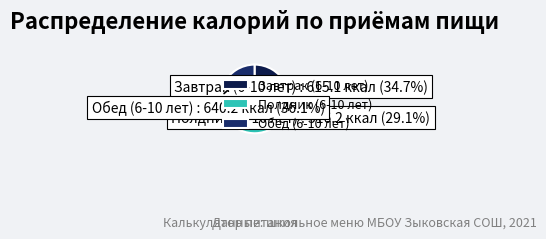

To the nearest percent, what is the difference between the largest and smallest slice percentages?

7%